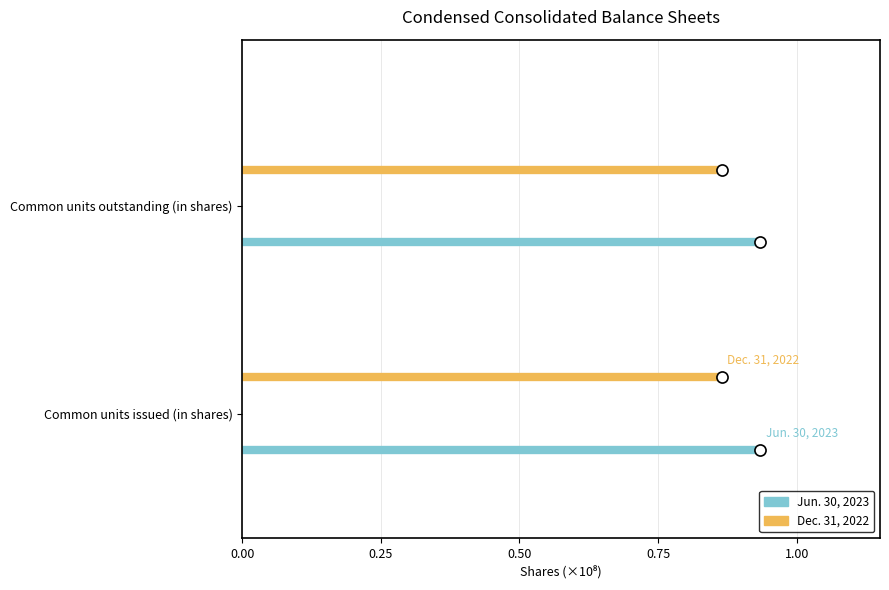

Count the number of categories in the chart.

2